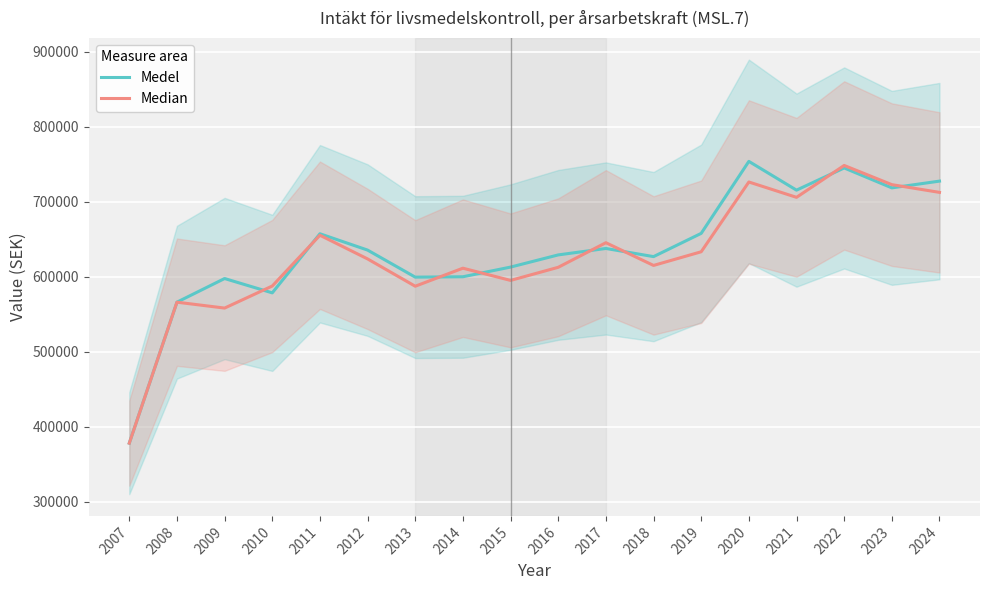

How many values in the Medel series exceed 635702?

9